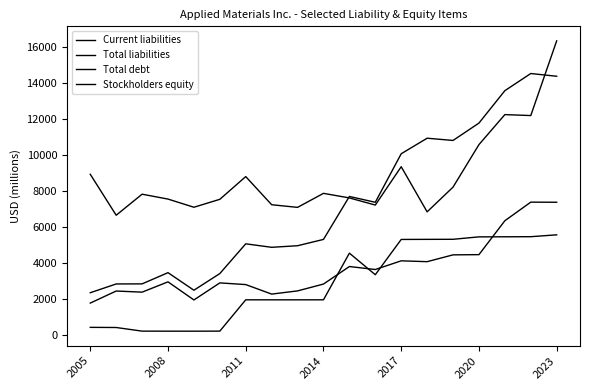

Does the chart have visible grid lines?

No